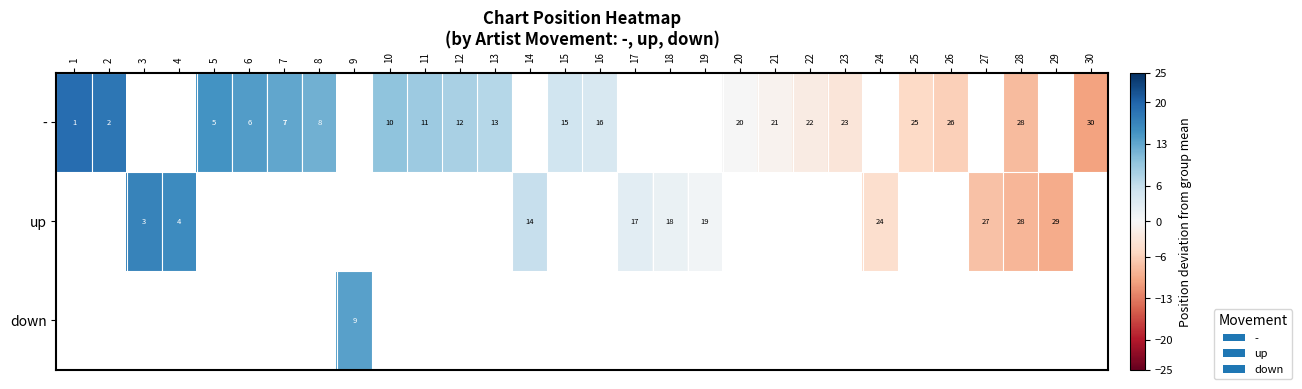

True or false: up has a value of 2.7 at 17.

True